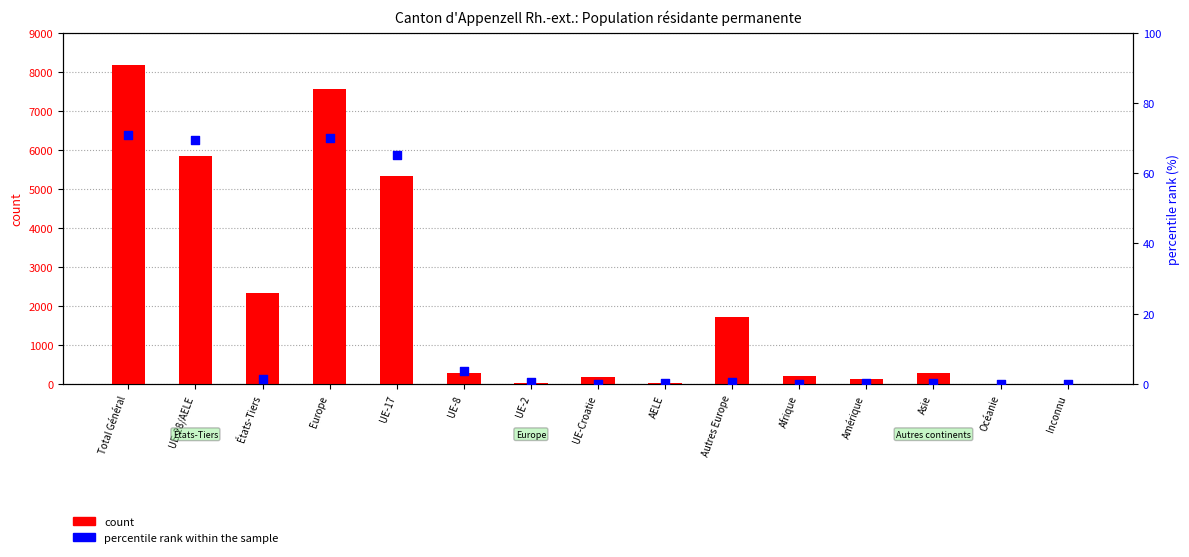

Which series has the largest total across all categories?

count